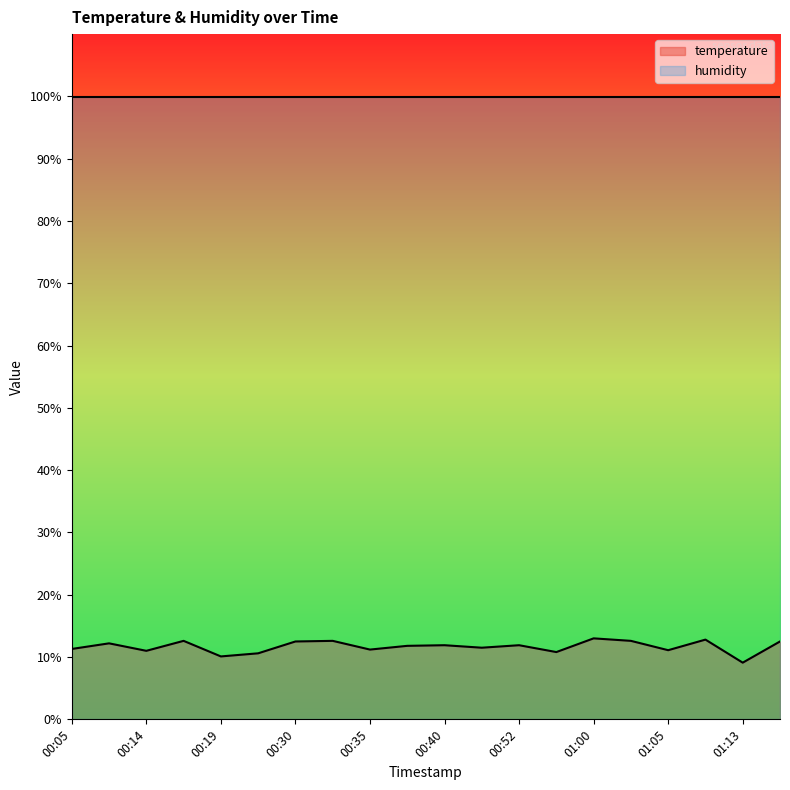

The chart shows a value of 10.8 at 00:55. True or false?

True